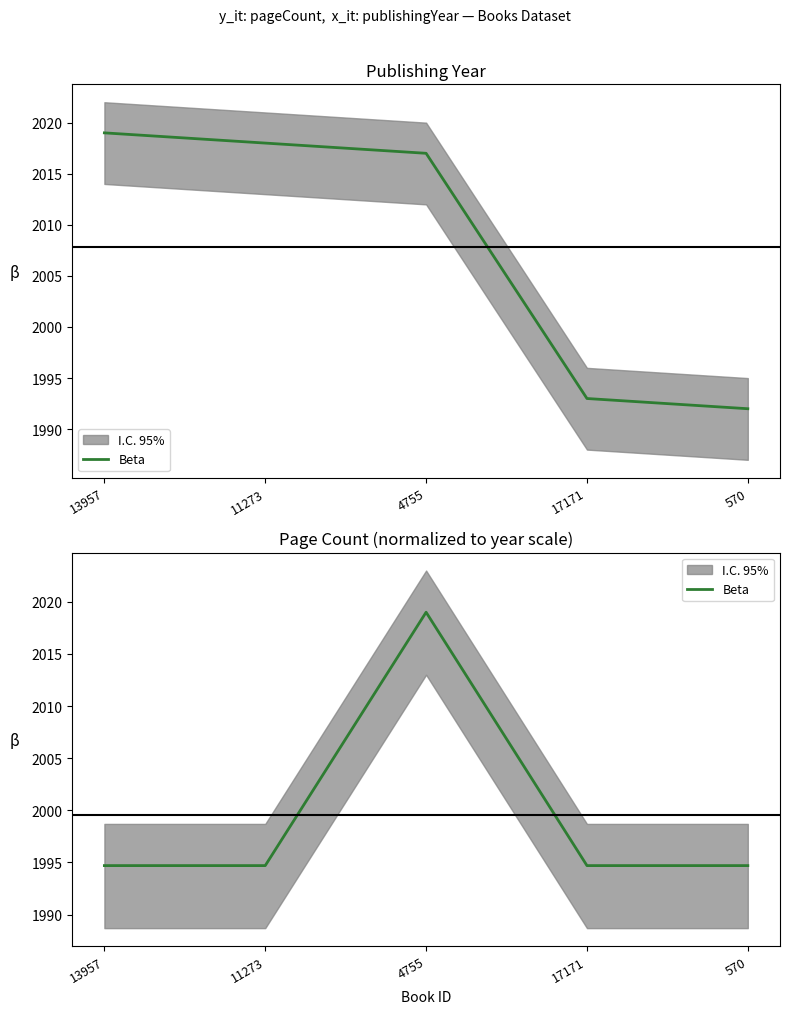

List the labels in order of value, largest first.

4755, 13957, 11273, 17171, 570